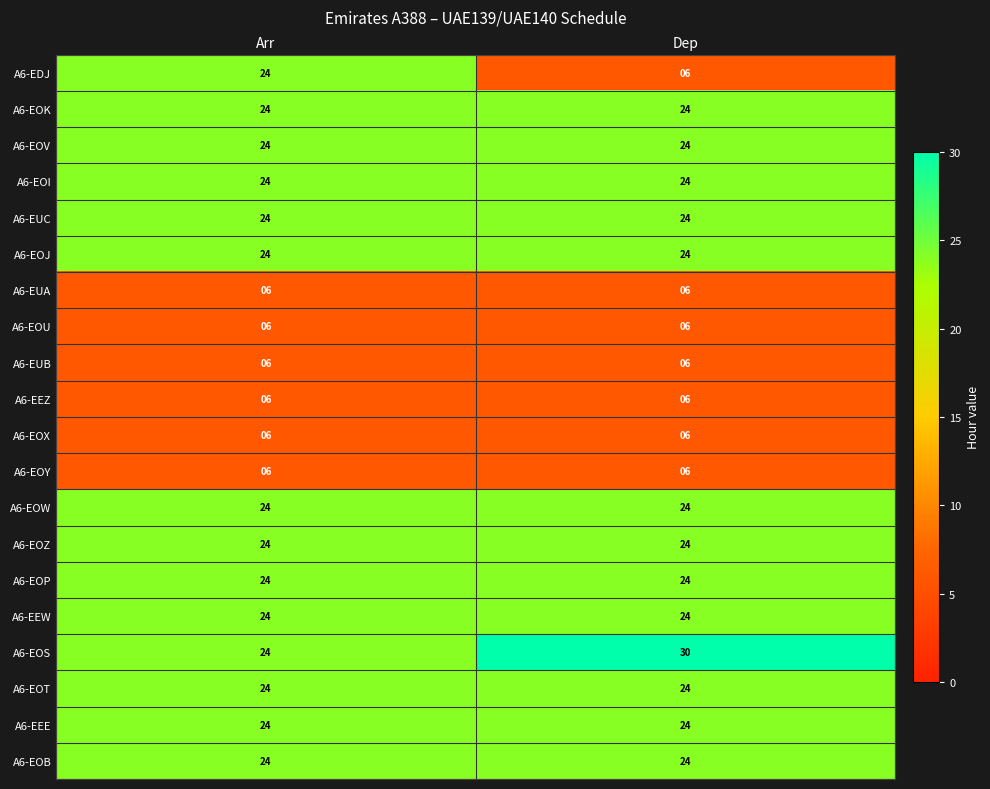

The value of A6-EOW at Arr is 37. True or false?

False